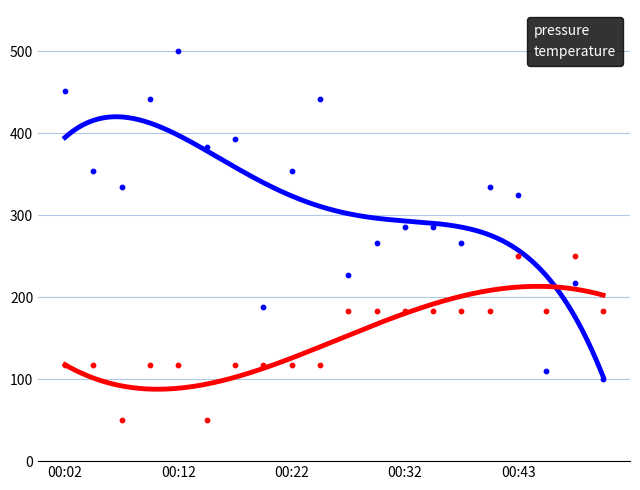

Which series reaches the minimum Y coordinate?

temperature